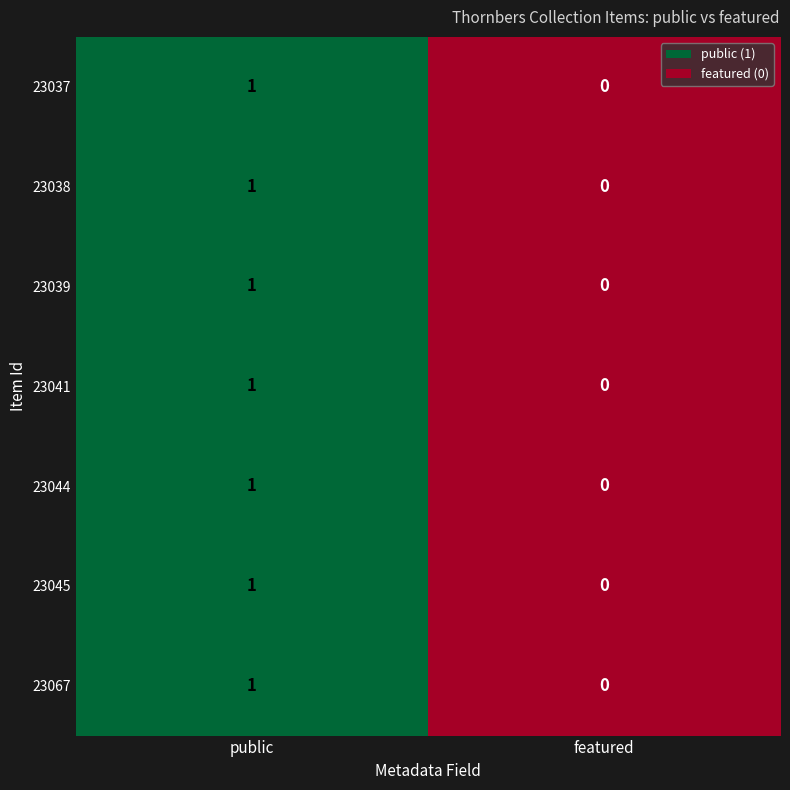

The value of 23067 at featured is 0. True or false?

True